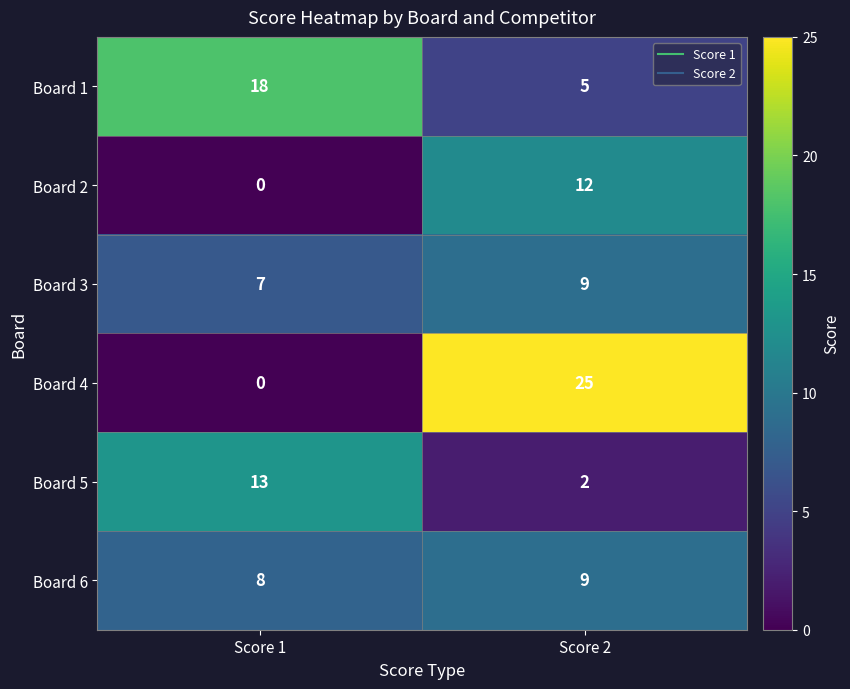

At which category is the sum across all series the highest?

Score 2